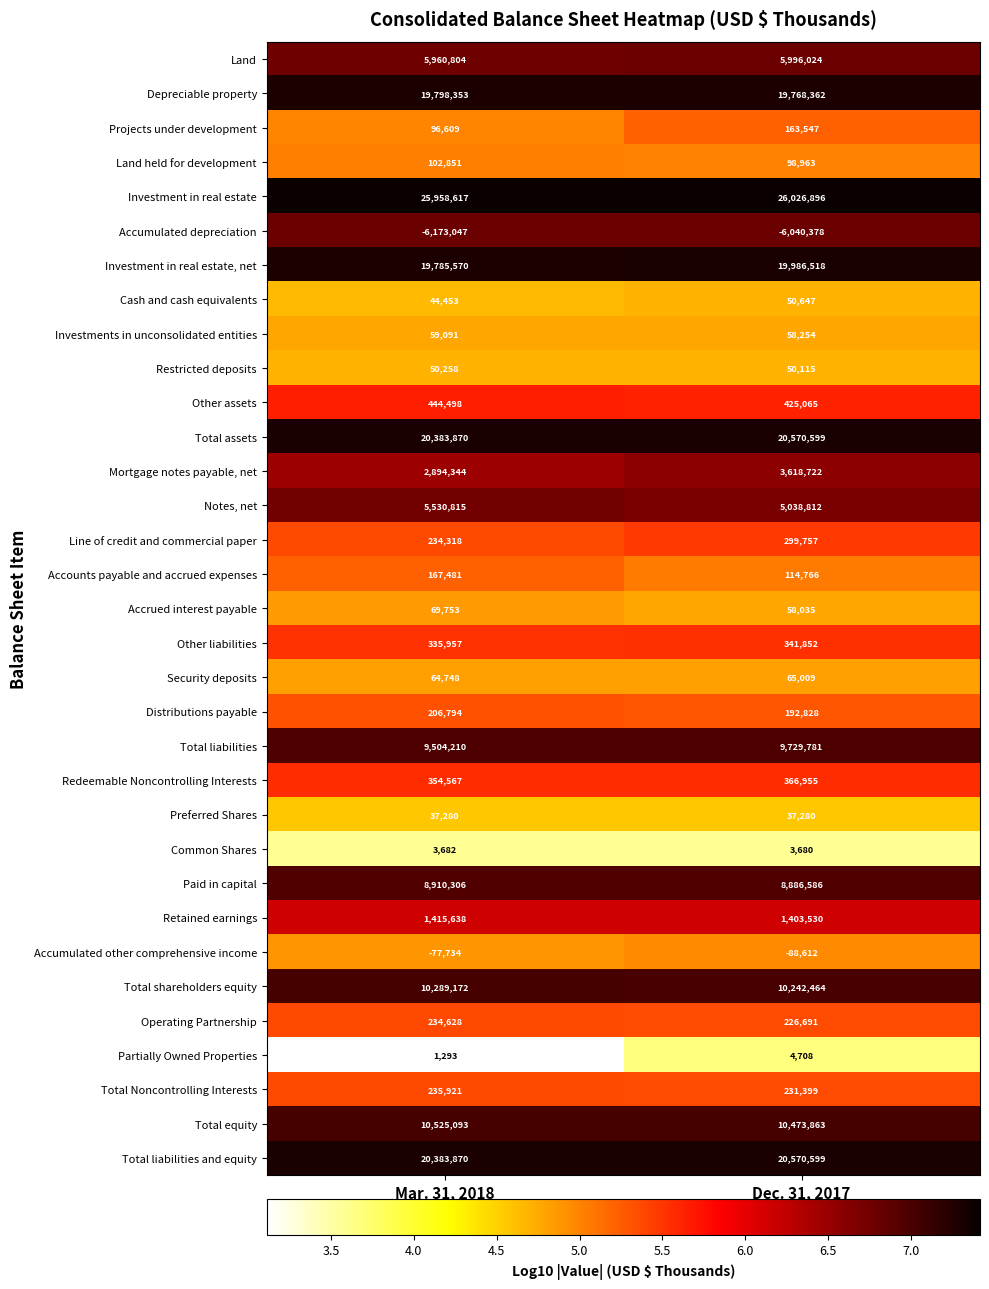

Which series has the widest spread of values?

Mortgage notes payable, net